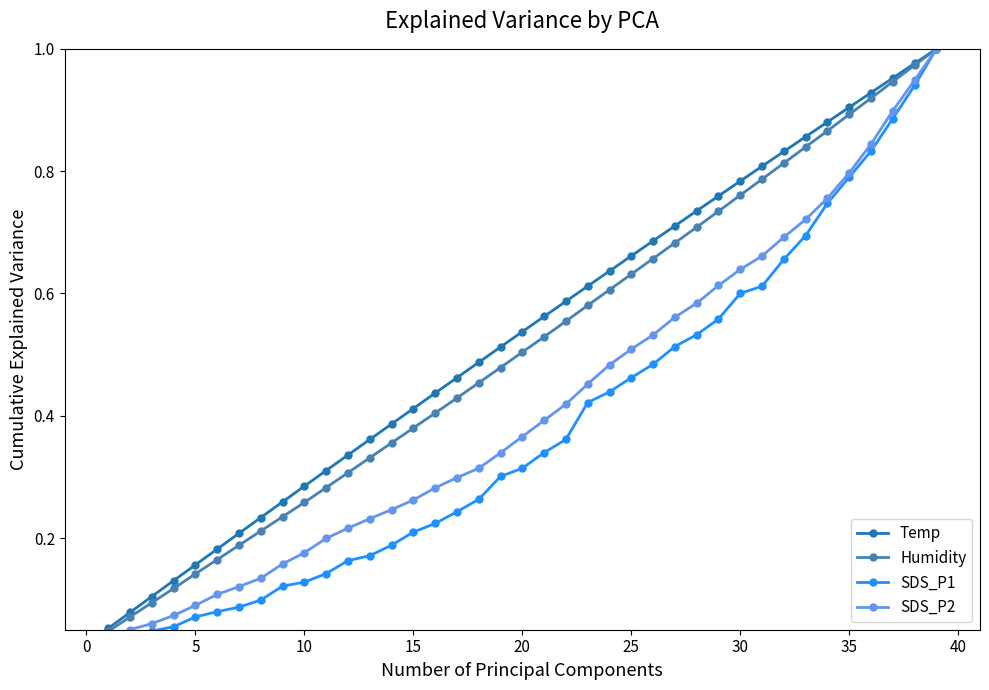

What is the label of the 29th point from the right?

11